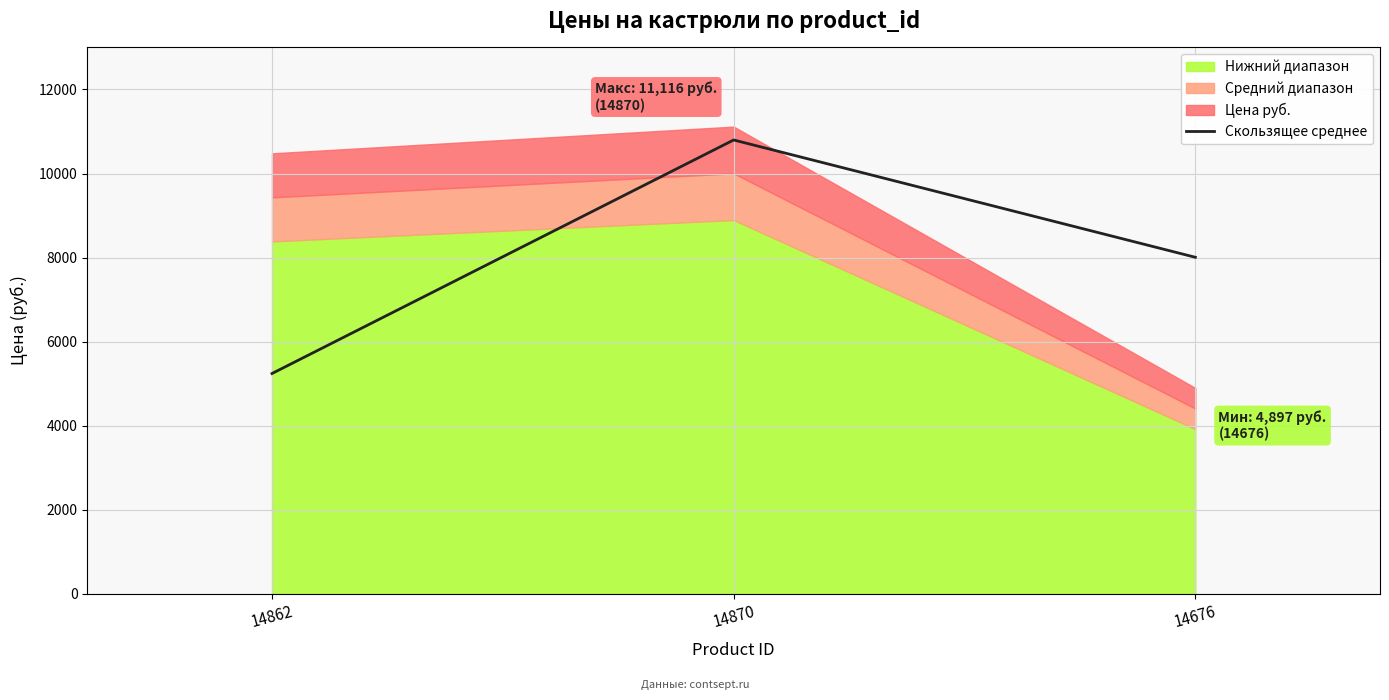

True or false: the data shows 15574.6 at 14870.

False